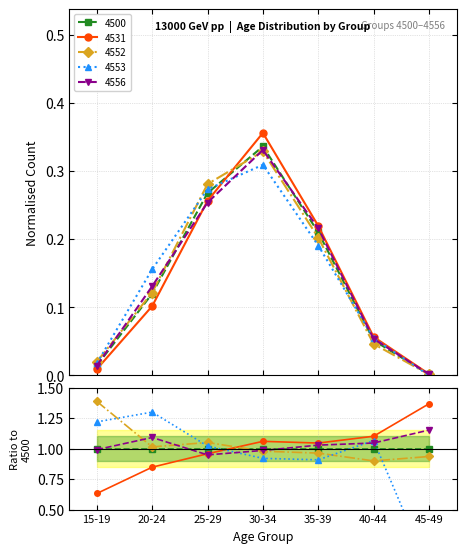

Reading left to right, what are all the values shown in this chart?

4500: 15-19=0.0	20-24=0.1	25-29=0.3	30-34=0.3	35-39=0.2	40-44=0.1	45-49=0.0
4531: 15-19=0.0	20-24=0.1	25-29=0.3	30-34=0.4	35-39=0.2	40-44=0.1	45-49=0.0
4552: 15-19=0.0	20-24=0.1	25-29=0.3	30-34=0.3	35-39=0.2	40-44=0.0	45-49=0.0
4553: 15-19=0.0	20-24=0.2	25-29=0.3	30-34=0.3	35-39=0.2	40-44=0.1	45-49=0.0
4556: 15-19=0.0	20-24=0.1	25-29=0.3	30-34=0.3	35-39=0.2	40-44=0.1	45-49=0.0